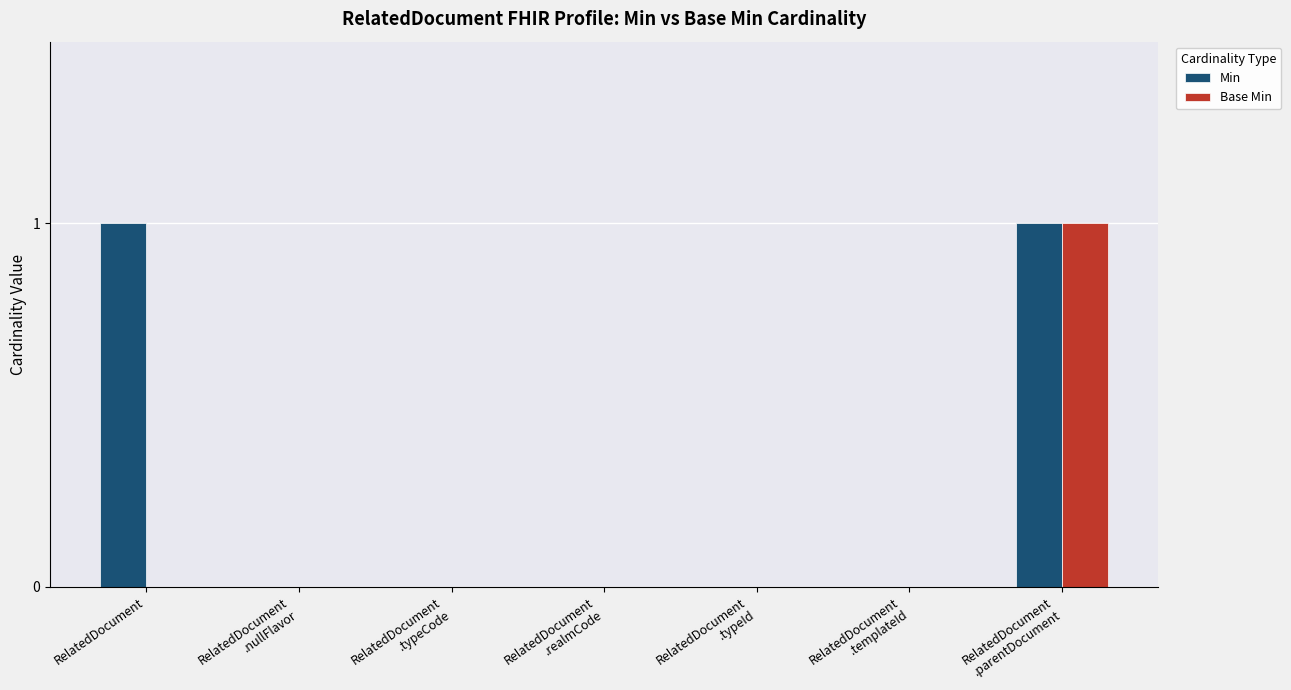

How many categories are shown in the chart?

7